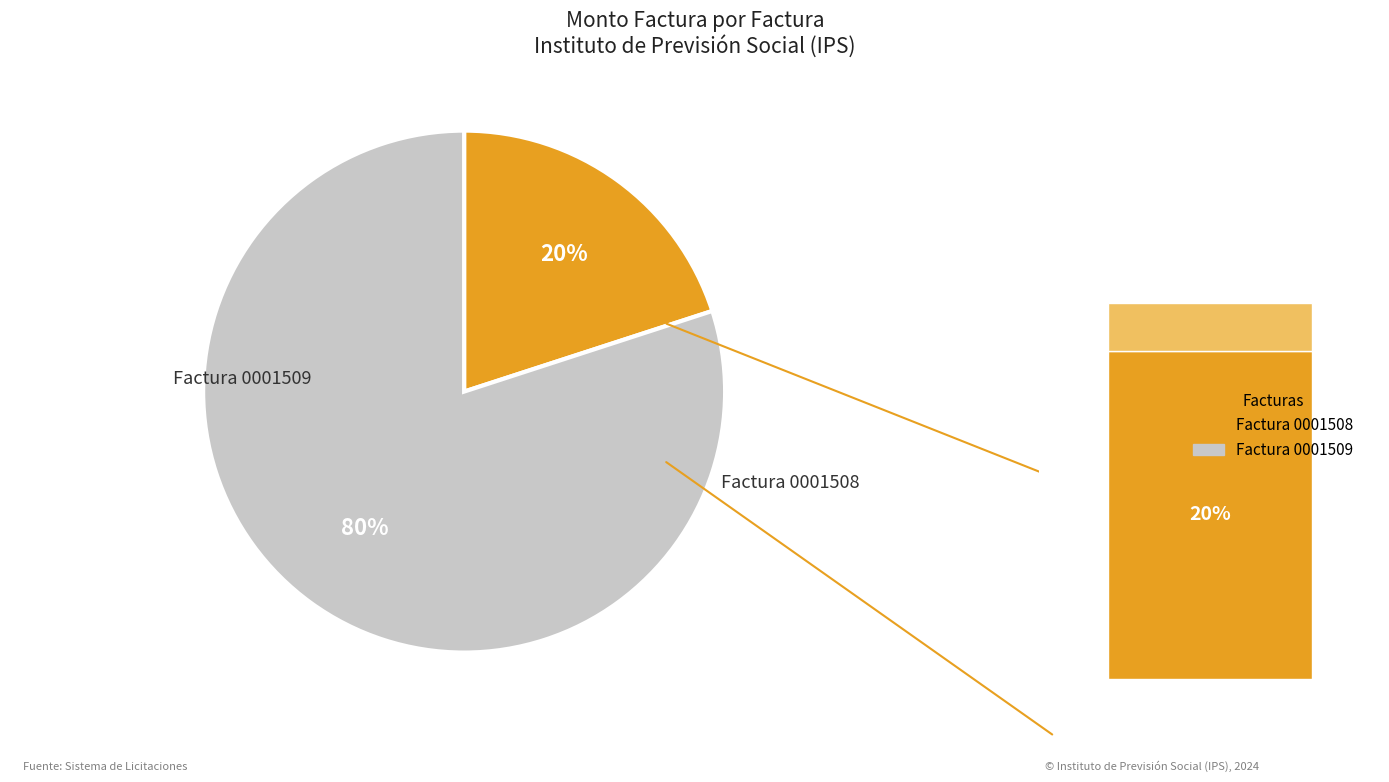

Between Factura 0001509 and Factura 0001508, which is larger?

Factura 0001509